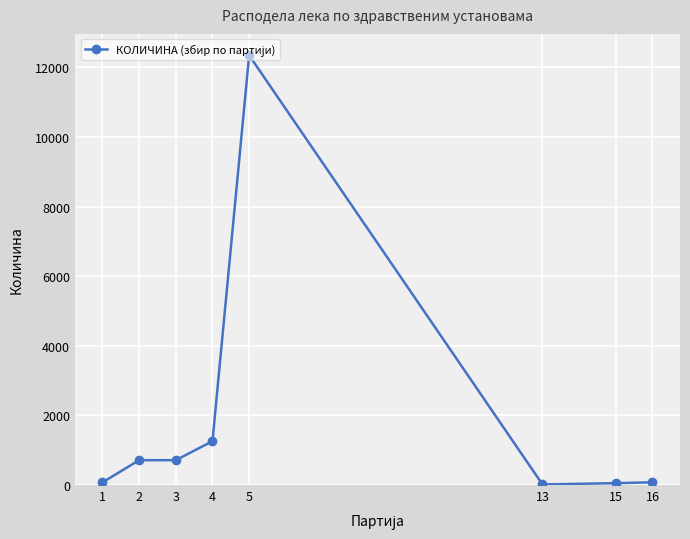

True or false: the data has more than 0 interior local peaks.

True